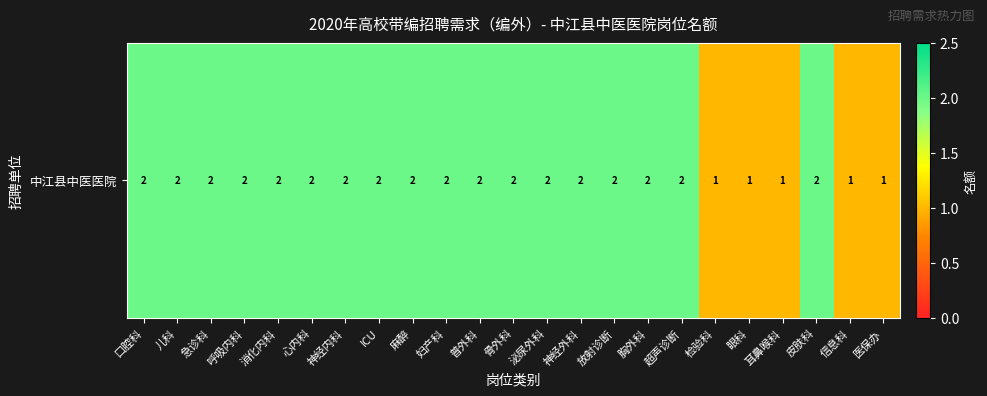

The value at 急诊科 is 3. True or false?

False